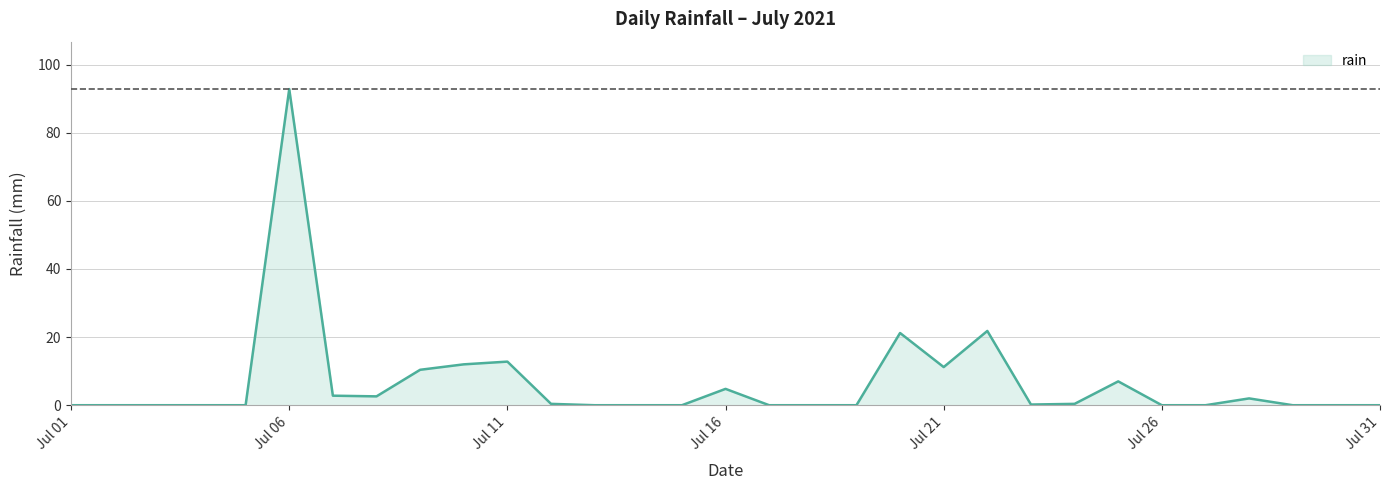

How many distinct data groups are displayed?

1